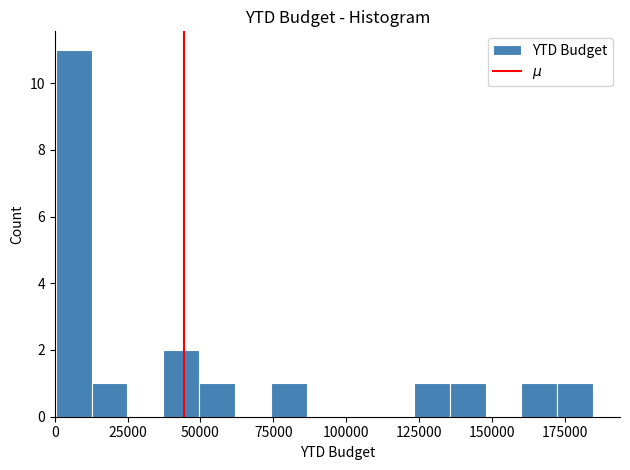

Around what value on the x-axis is the tallest bar? Give the approximate position of its centre, as read against the axis.

5000